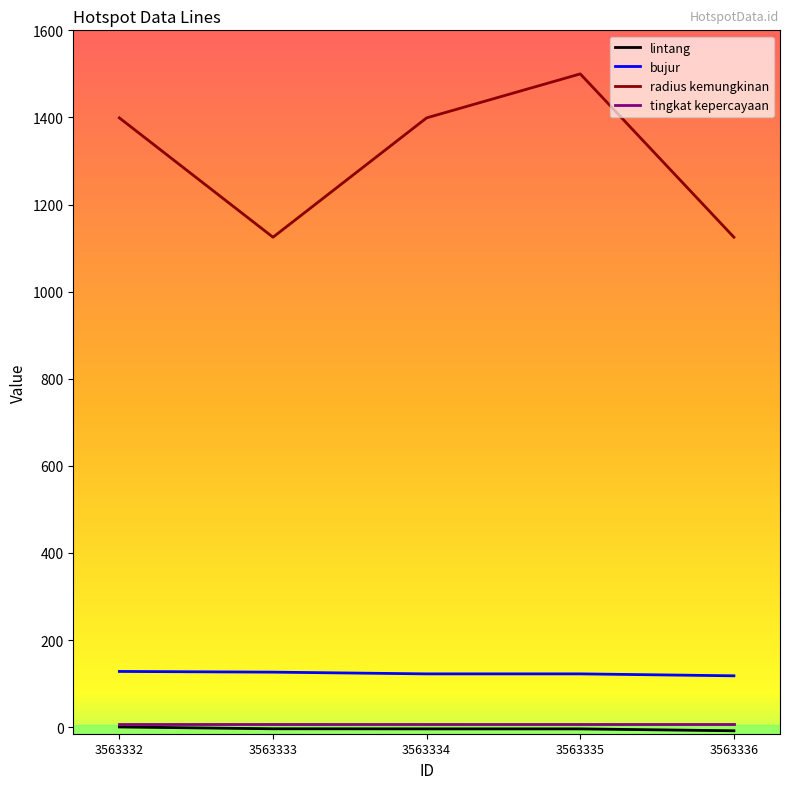

True or false: bujur and radius kemungkinan intersect in this chart.

False